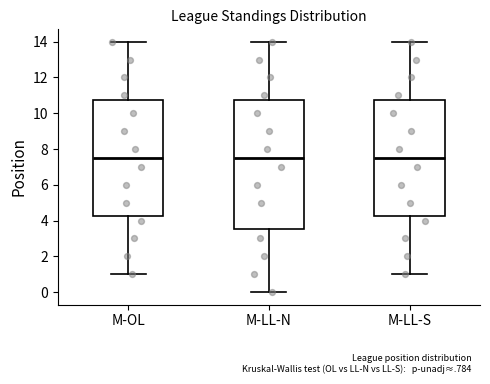

Comparing the boxes themselves (not the whiskers), which one is the tallest?

M-LL-N